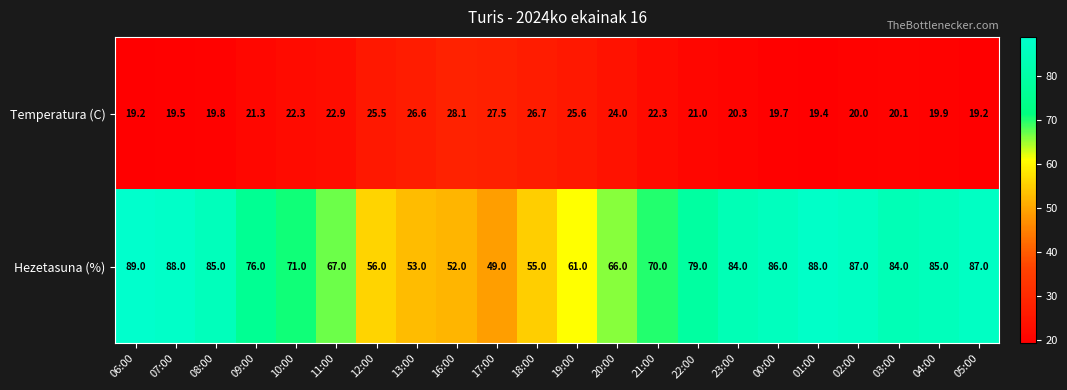

The value of Temperatura (C) at 08:00 is 26.8. True or false?

False